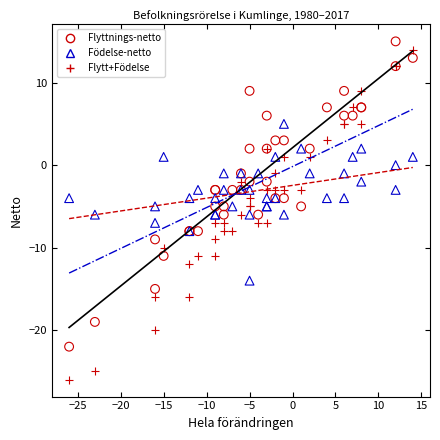

Which series reaches the maximum Y coordinate?

Flyttnings-netto